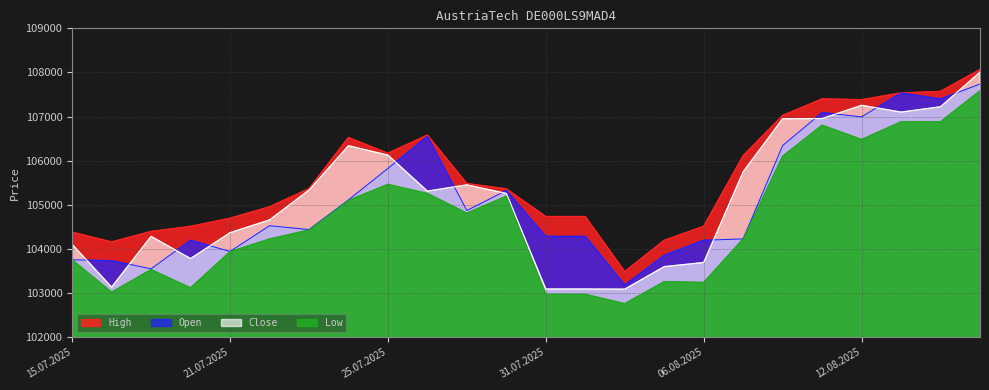

At which category does High reach its first local valley?

16.07.2025